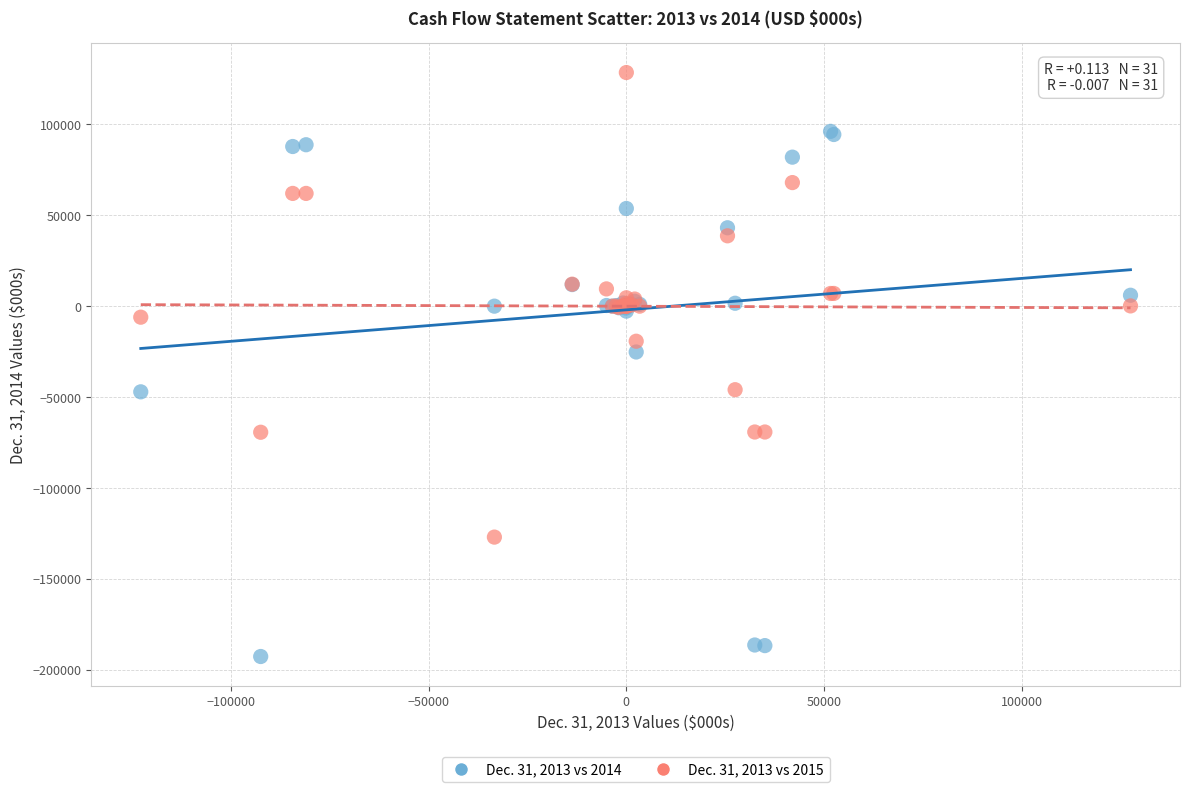

Across all series, what Y value is closest to -32113?

-25217